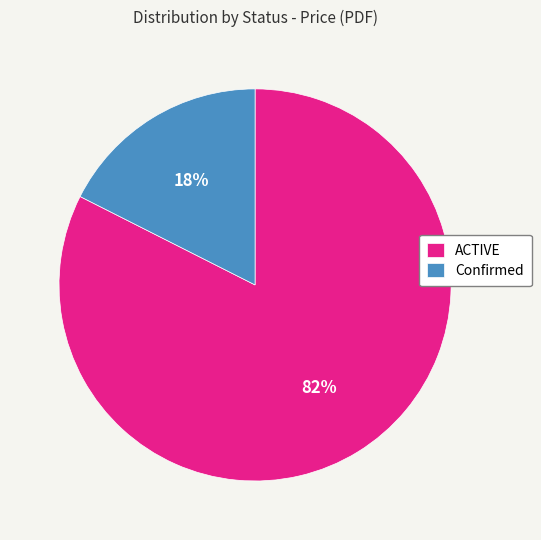

Do Confirmed and ACTIVE together represent more than half of the pie?

Yes